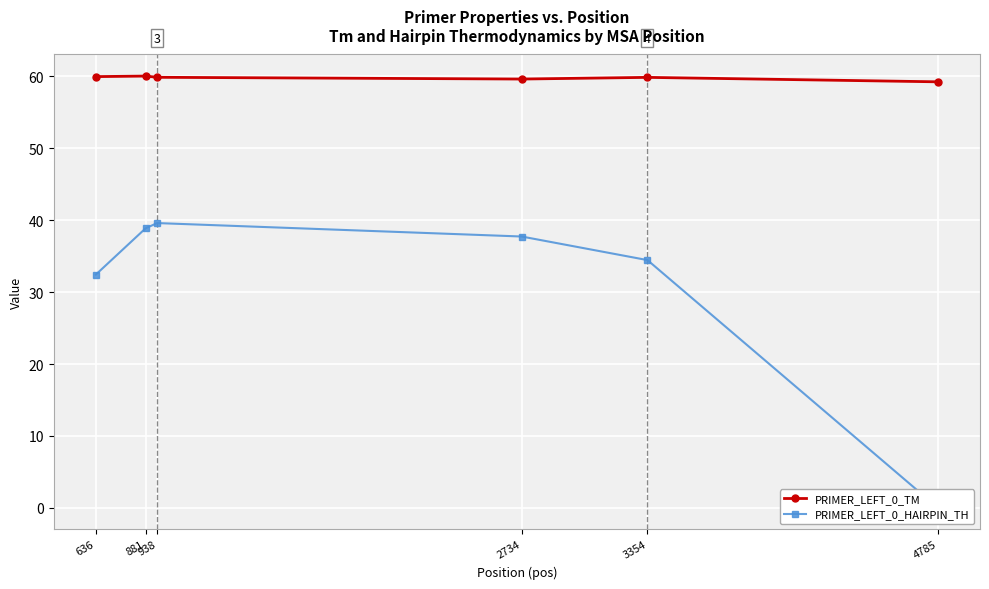

True or false: PRIMER_LEFT_0_HAIRPIN_TH and PRIMER_LEFT_0_TM cross at least once.

False